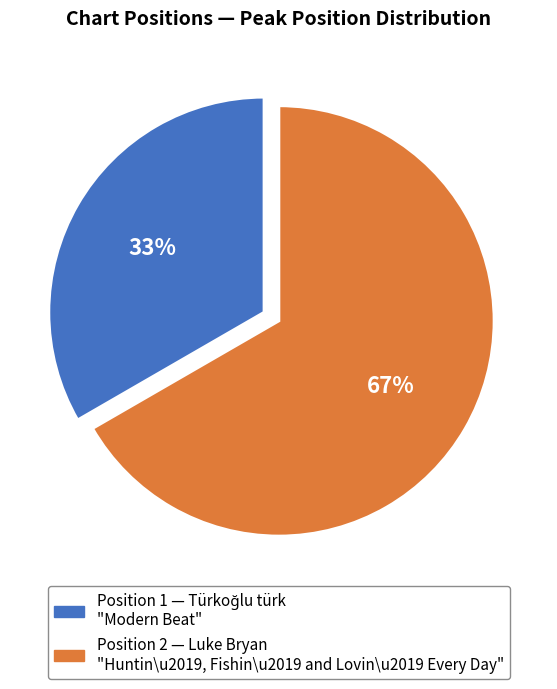

Is there a majority slice in this chart?

Yes